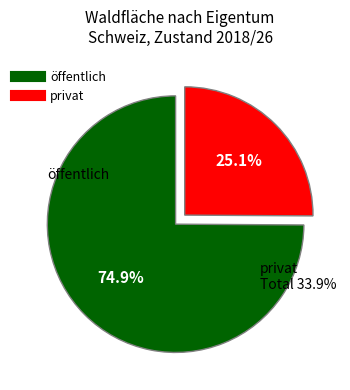

What percentage is the privat slice, to the nearest percent?

25%